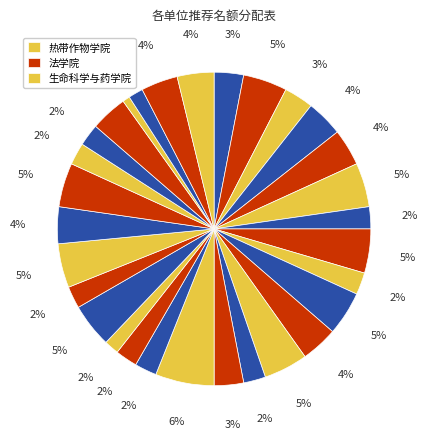

How many slices are in this pie chart?

30